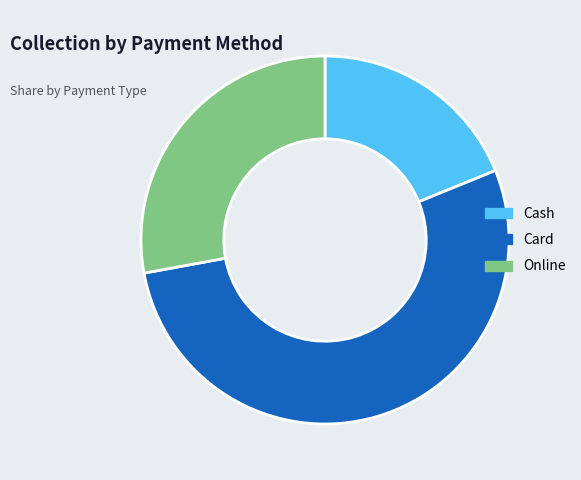

Count the number of slices in the pie.

3